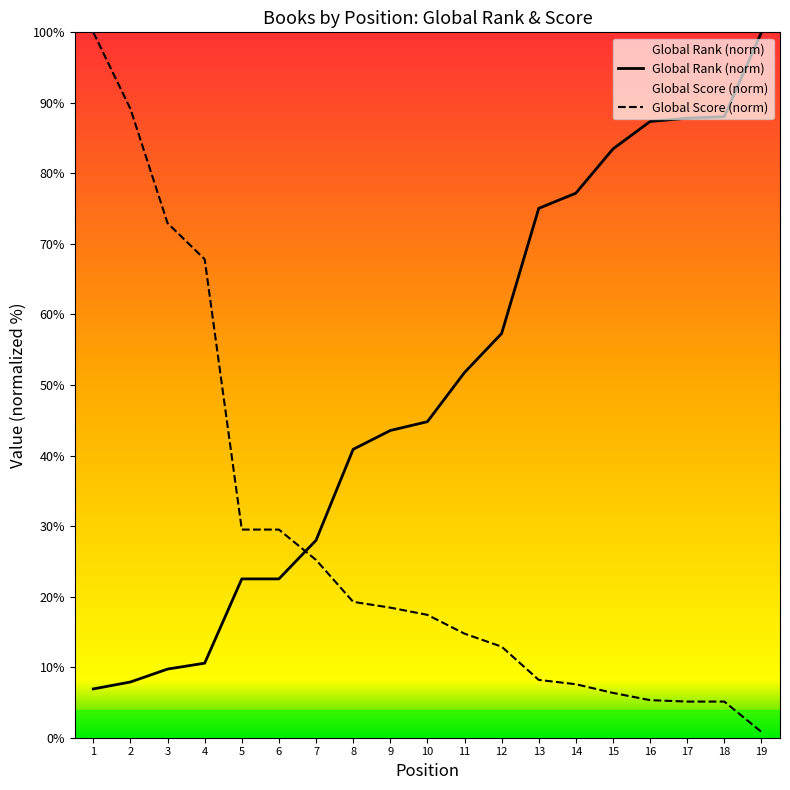

Reading left to right, extract all data points from this chart.

Global Rank: 6.9	7.9	9.7	10.6	22.5	22.5	28.0	40.9	43.6	44.8	51.8	57.3	75.0	77.2	83.5	87.4	87.8	88.1	100.0
Global Score: 100.0	89.1	73.0	67.8	29.5	29.5	25.2	19.3	18.4	17.4	14.8	12.9	8.2	7.6	6.4	5.3	5.1	5.1	0.8